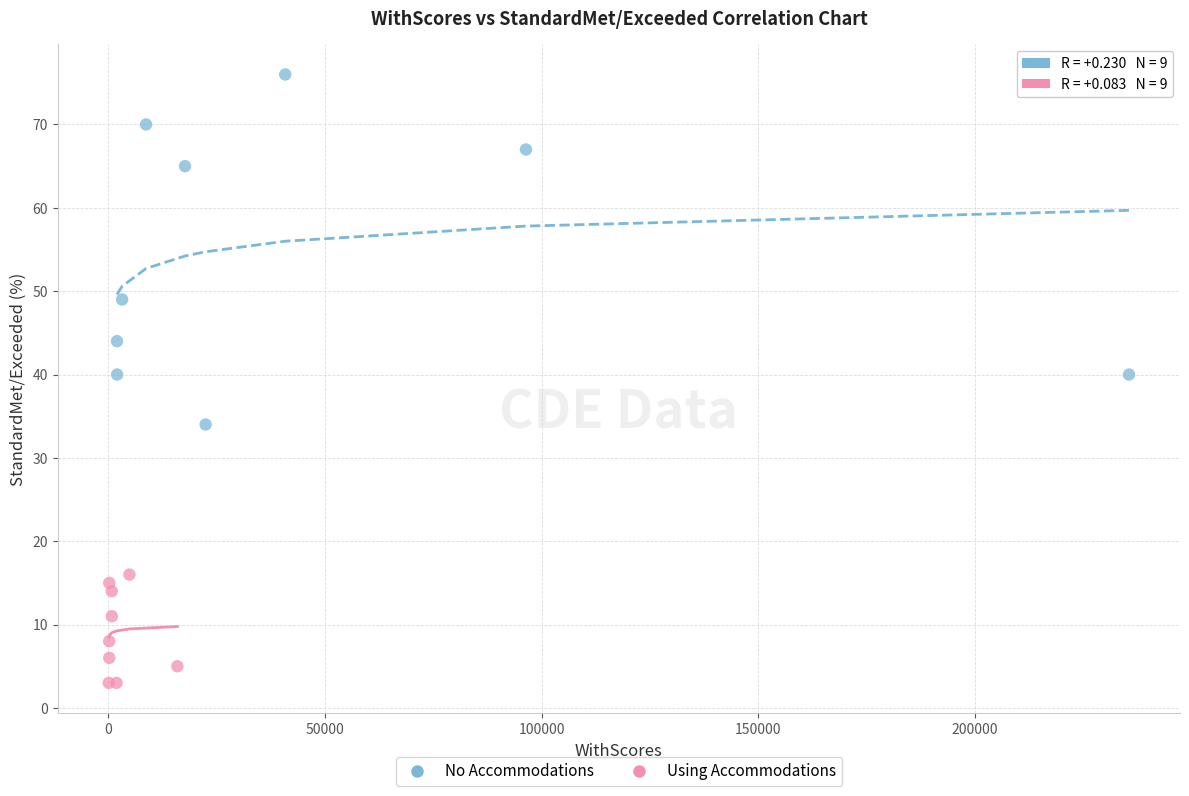

Which series has the widest spread of Y values?

No Accommodations